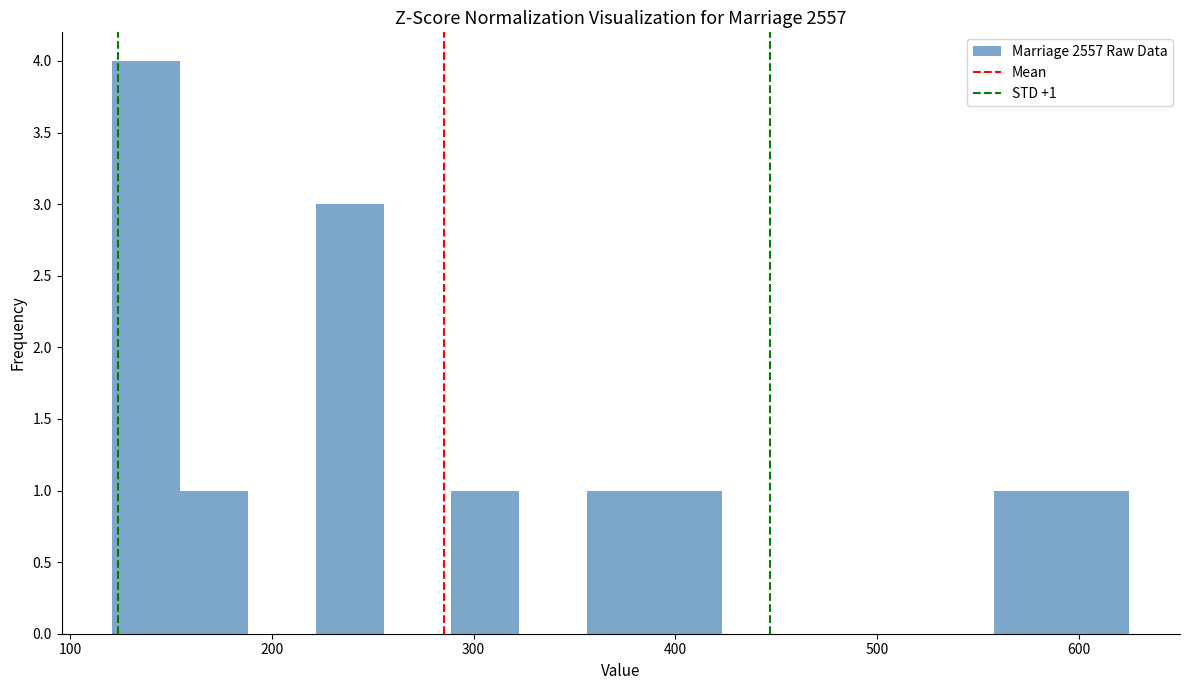

Read against the x-axis, roughly where is the centre of the tallest bar?

140